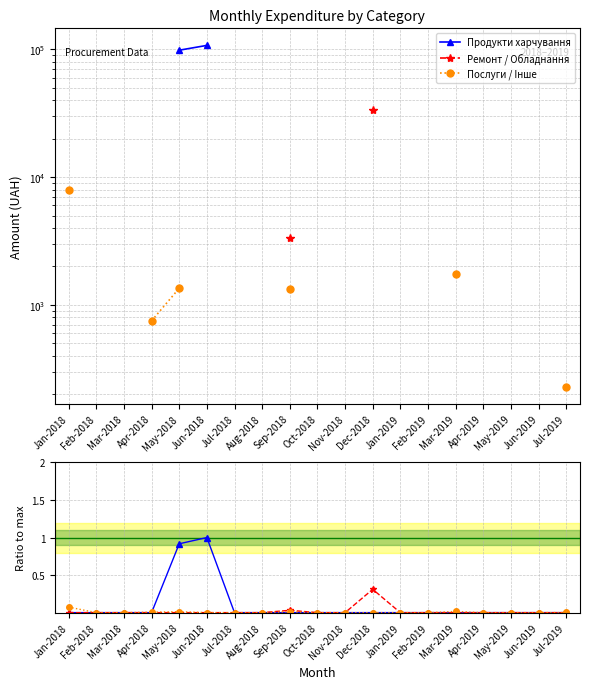

The value of Послуги / Iнше at Dec-2018 is 0.0. True or false?

True